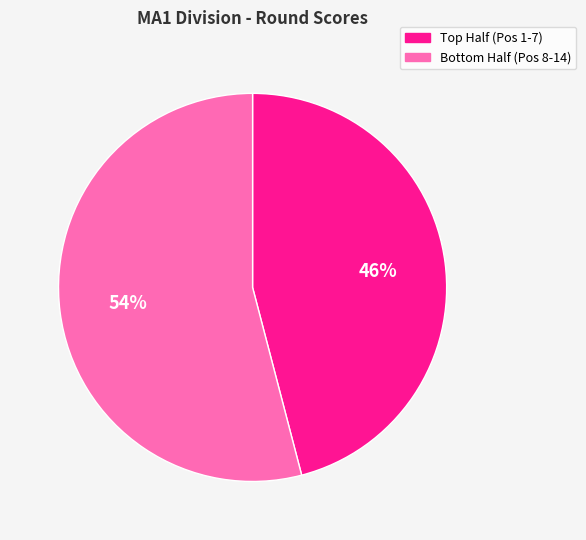

Does any single category account for the majority?

Yes